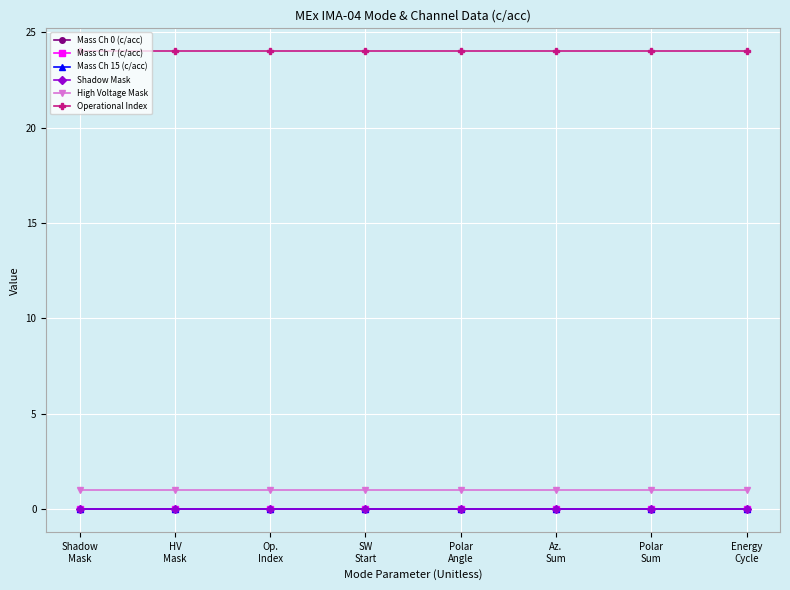

True or false: Mass Ch 7 (c/acc) and Mass Ch 15 (c/acc) intersect in this chart.

False